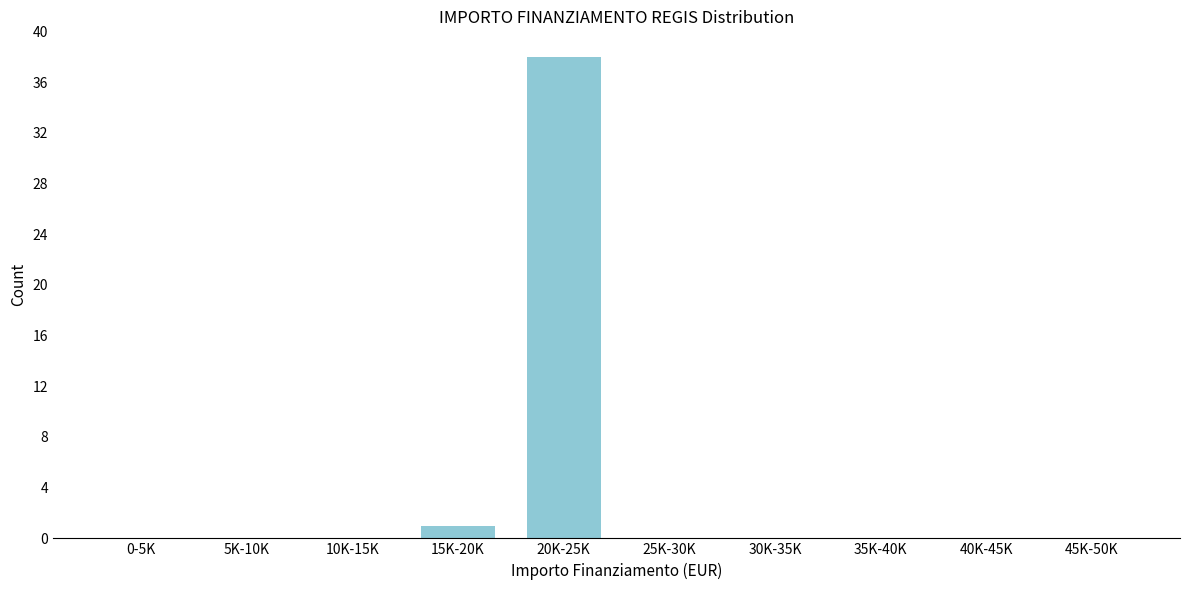

Reading right to left, list all the values displayed in this chart.

45K-50K=0	40K-45K=0	35K-40K=0	30K-35K=0	25K-30K=0	20K-25K=38	15K-20K=1	10K-15K=0	5K-10K=0	0-5K=0